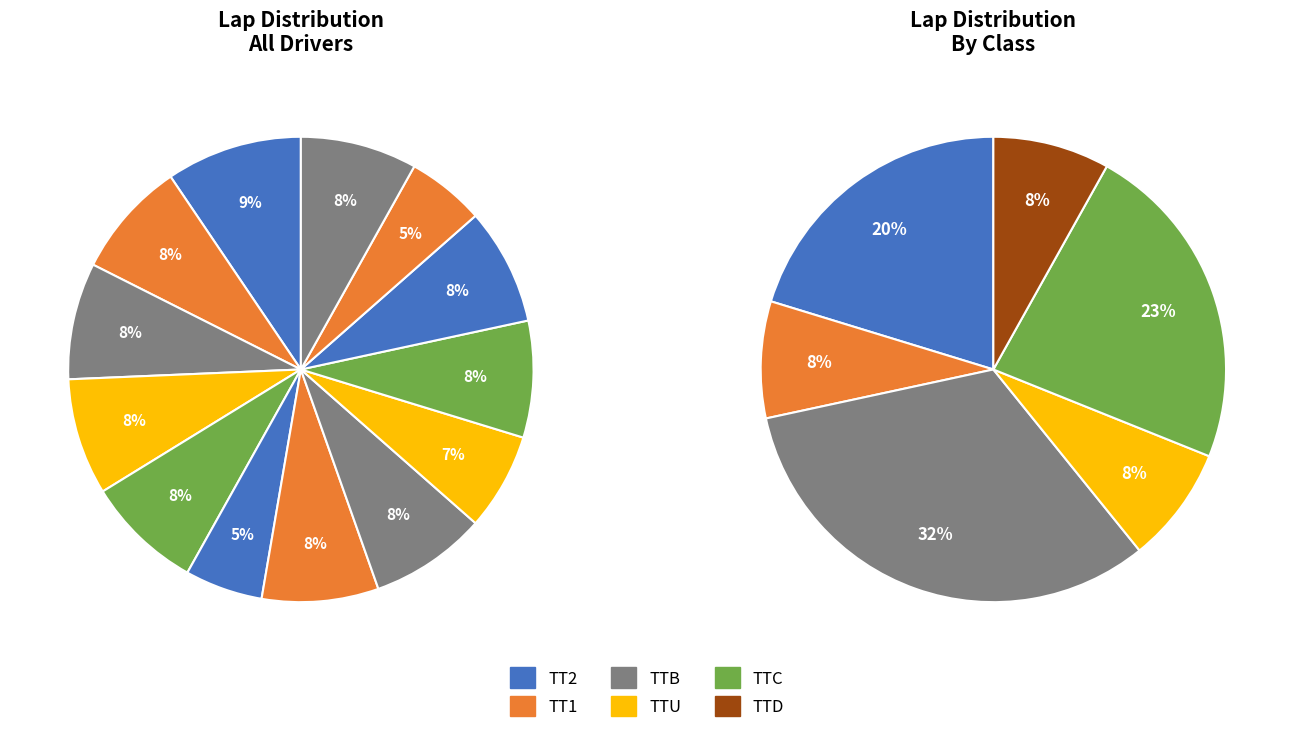

To the nearest percent, what is the difference between the Scott Blair (#50X) and Christopher Michaels (#22) slice percentages?

1%